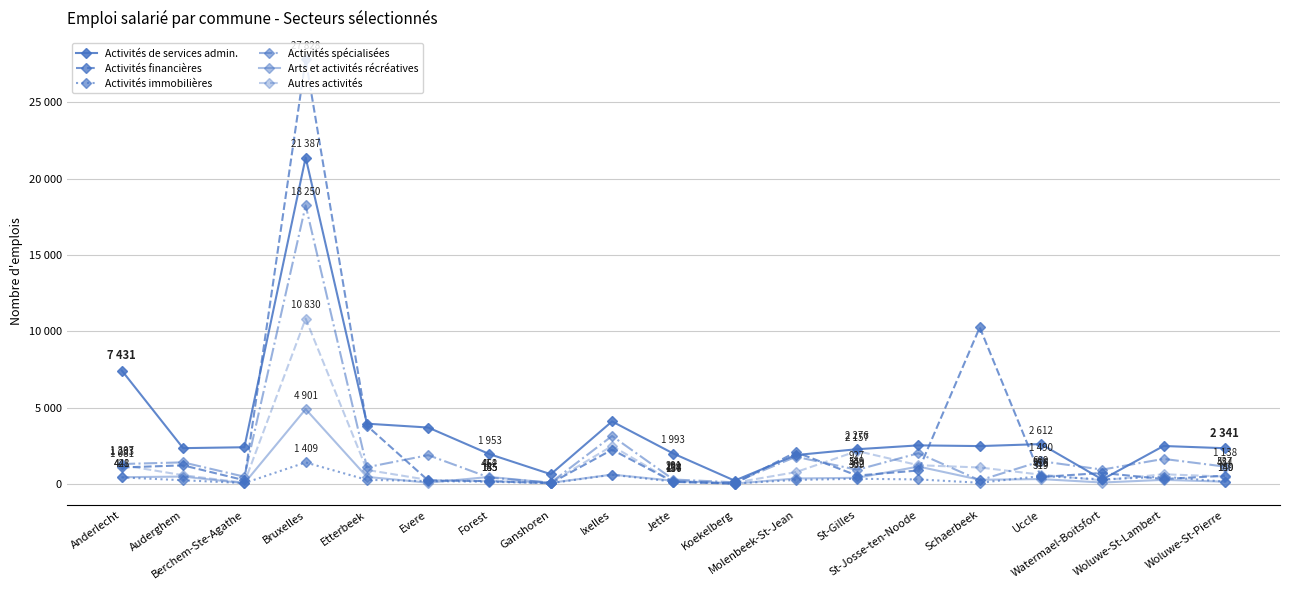

How many interior local valleys does the Activités immobilières series have?

5